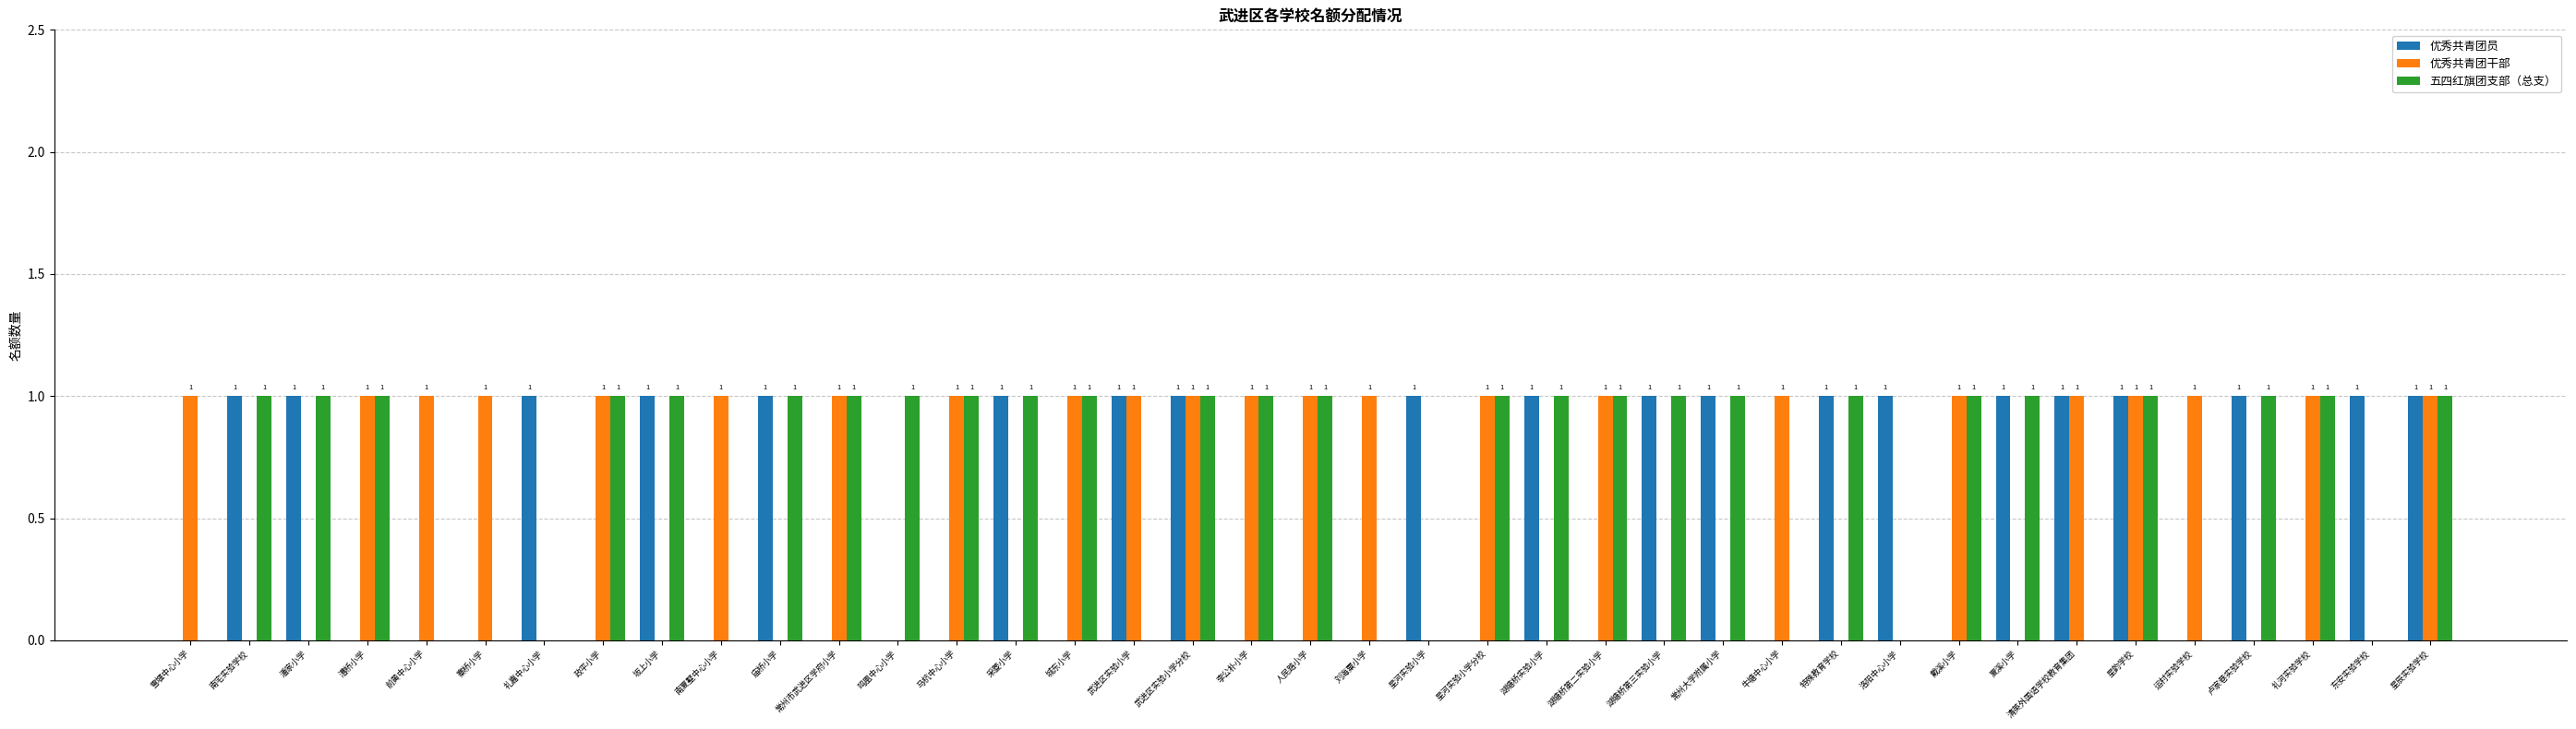

Are the bars horizontal?

No